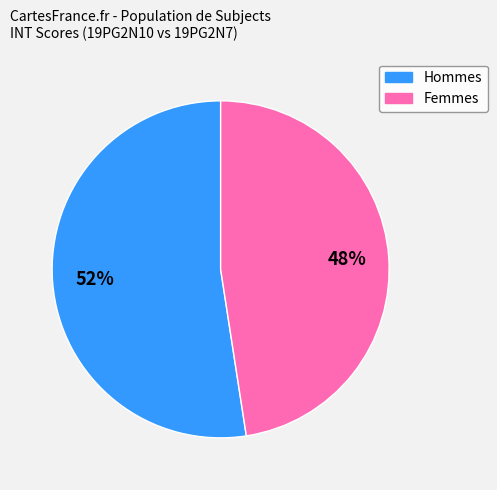

To the nearest percent, what is the average slice percentage?

50%